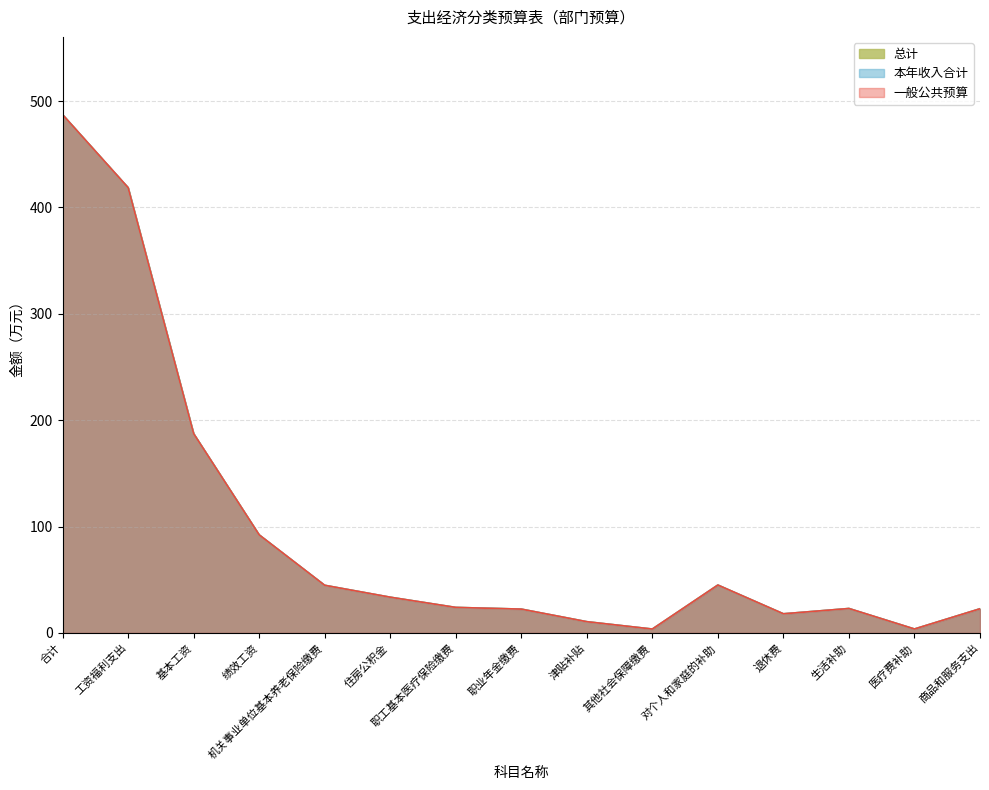

What is the greatest value displayed?

487.3